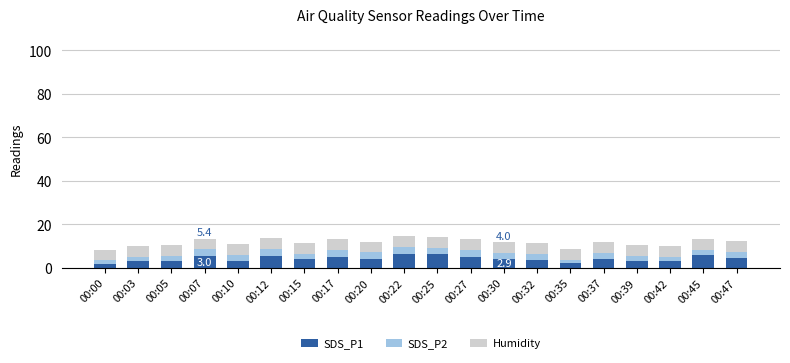

What is the total value across all series at 00:07?

13.4